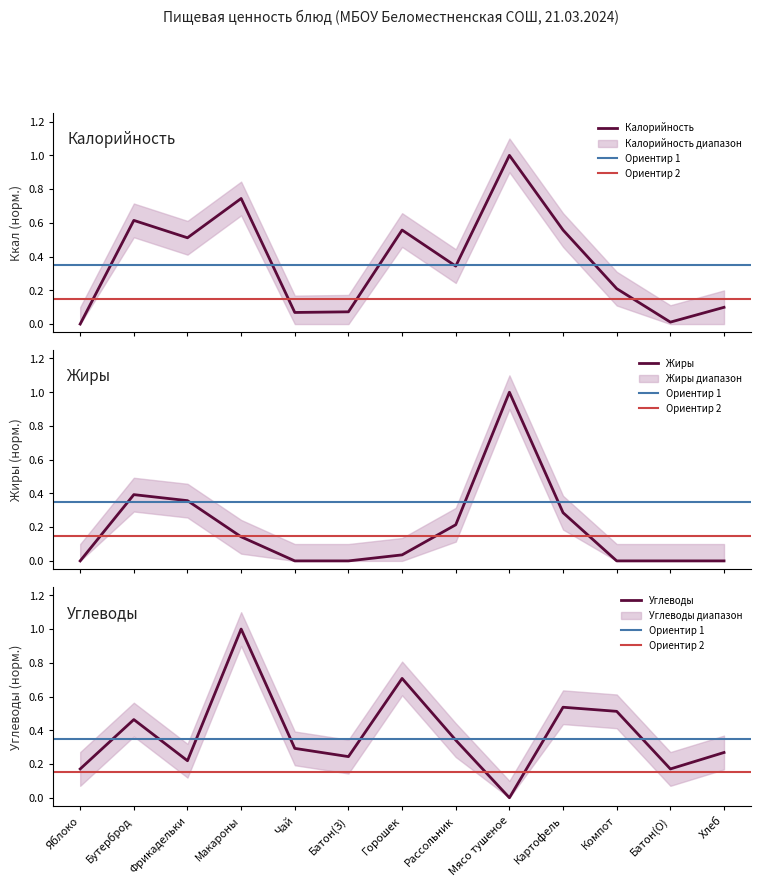

Count the Углеводы values in the range 0 to 1.

13